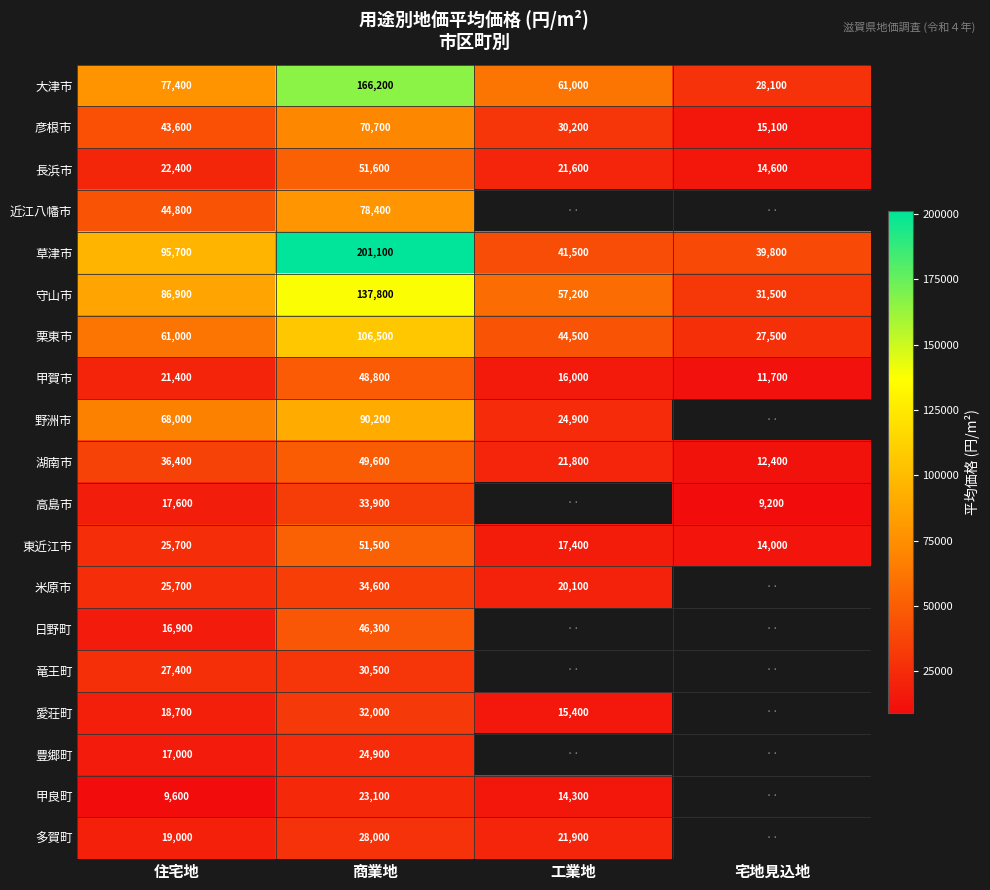

At which label does 彦根市 reach its peak?

商業地